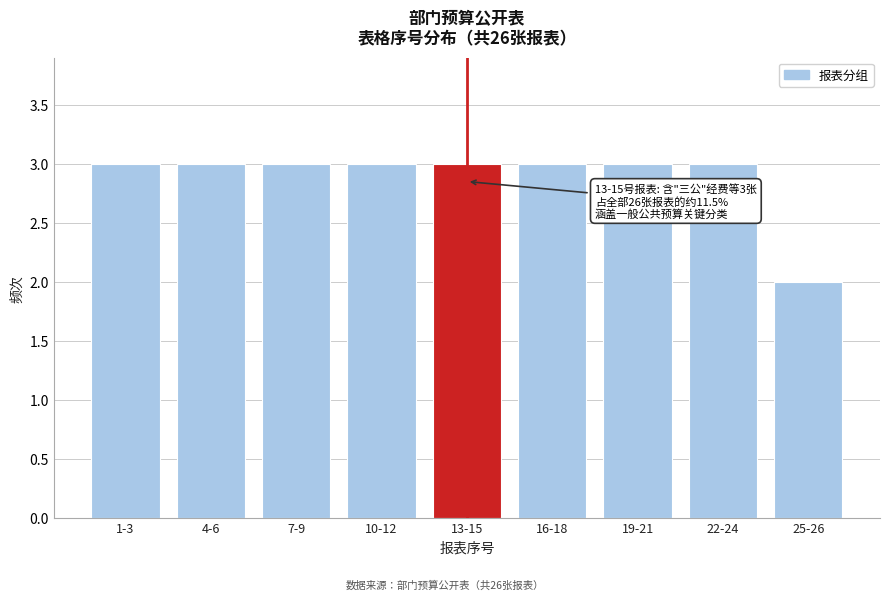

Reading right to left, what are all the values shown in this chart?

2	3	3	3	3	3	3	3	3